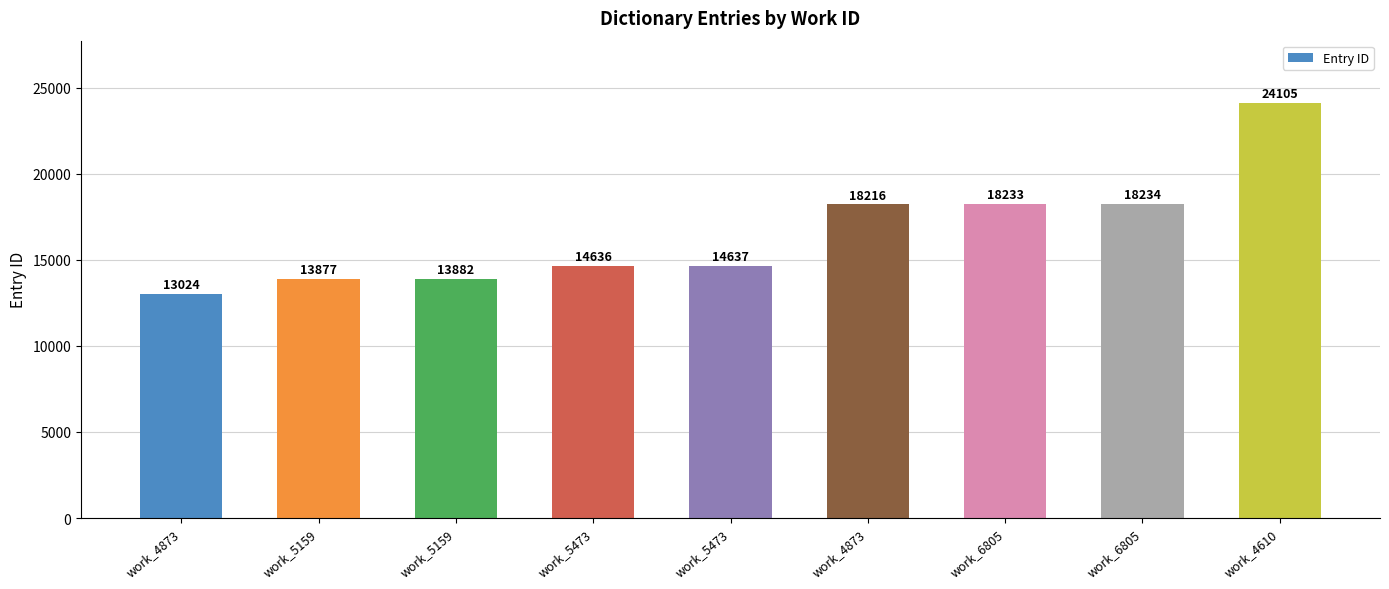

Rank the categories by value from highest to lowest.

work_4610, work_6805, work_6805, work_4873, work_5473, work_5473, work_5159, work_5159, work_4873